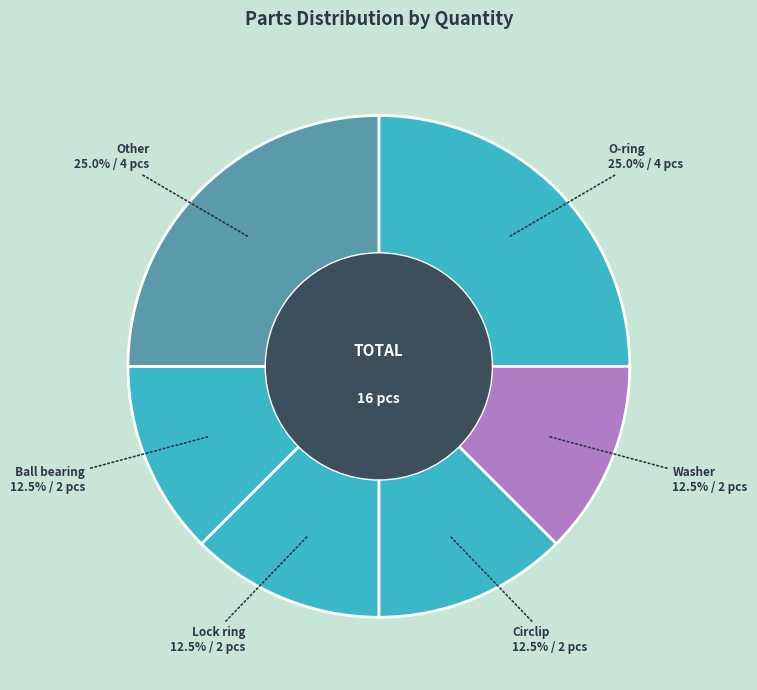

Does any single category account for the majority?

No